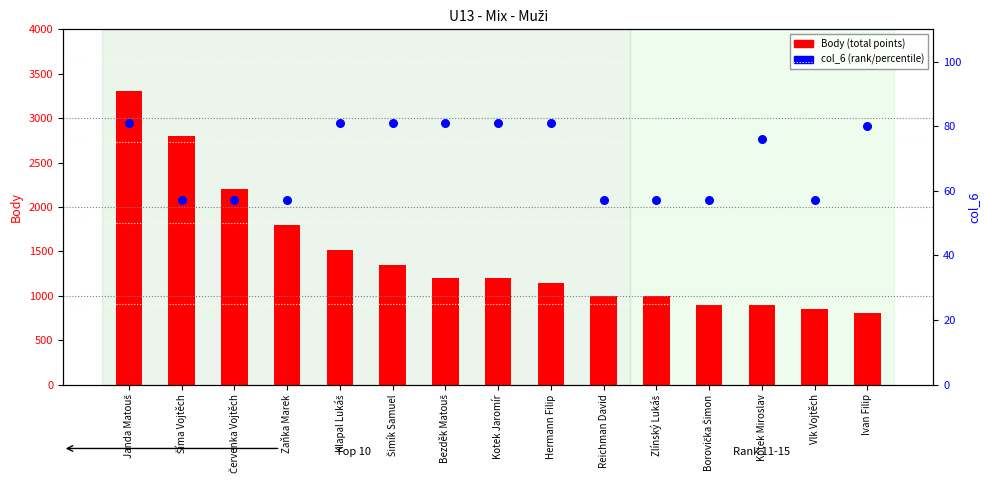

At how many categories does at least one series exceed 3112?

1